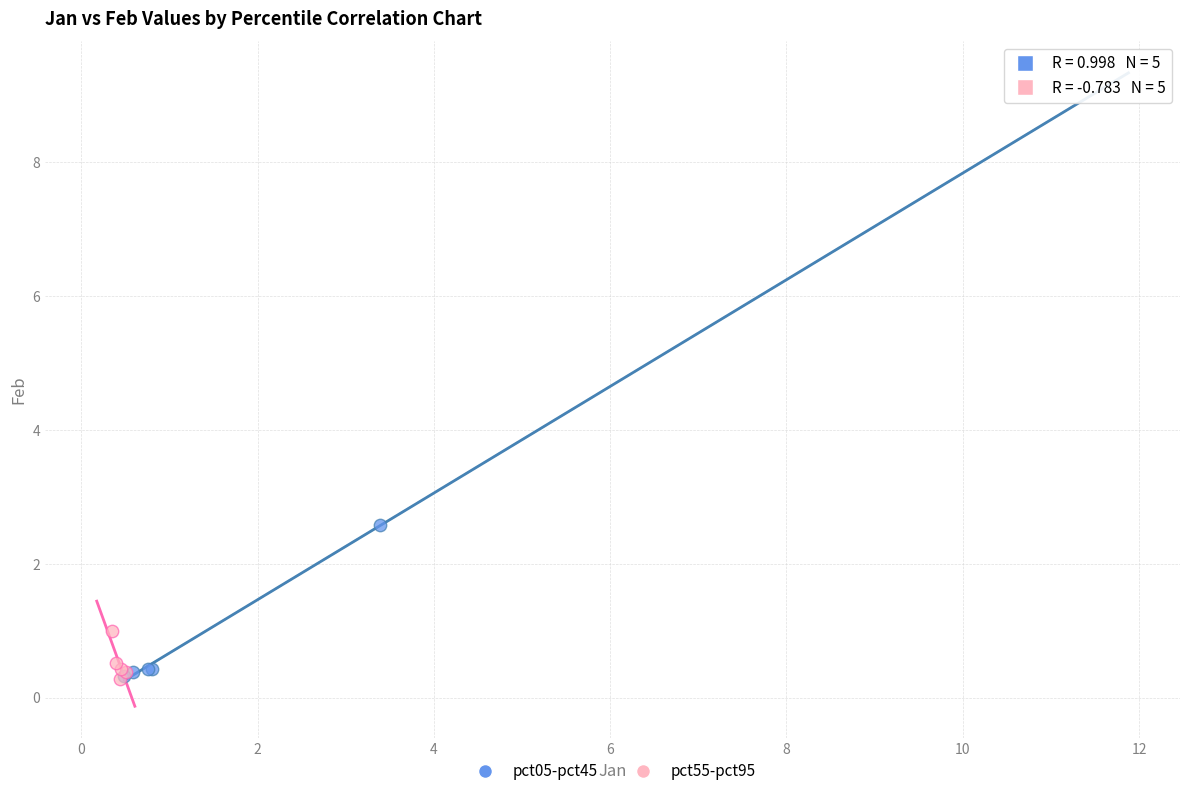

Which series has the widest spread of Y values?

pct05-pct45